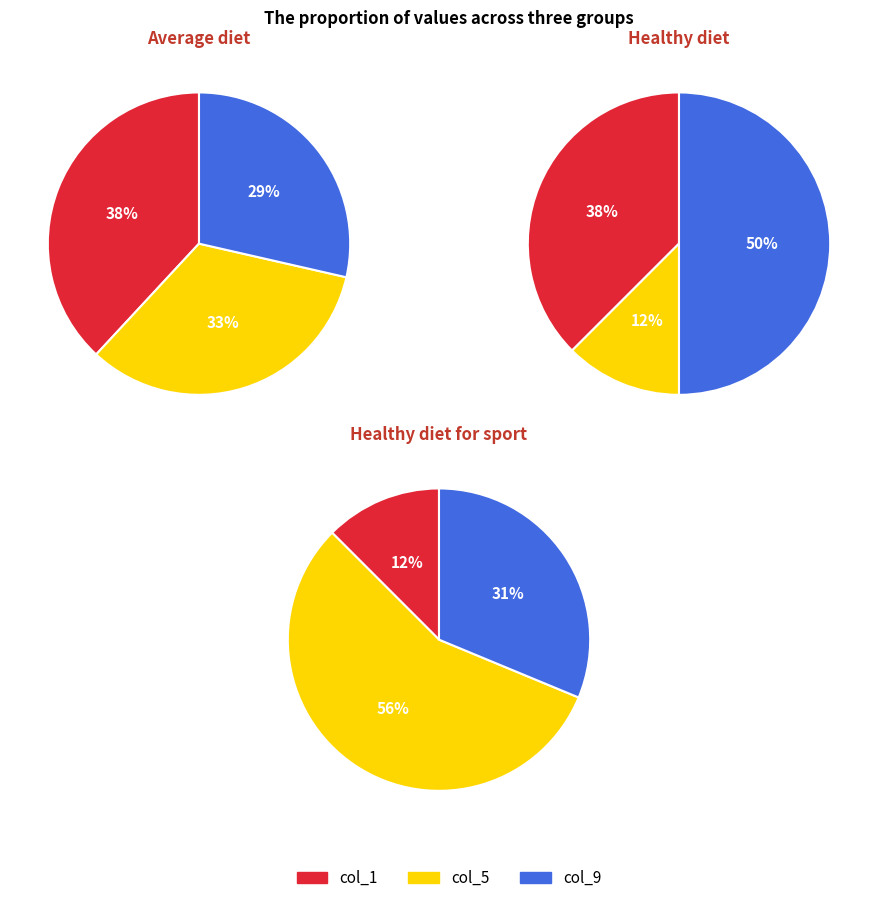

Do 7 and 9 together represent more than half of the pie?

No